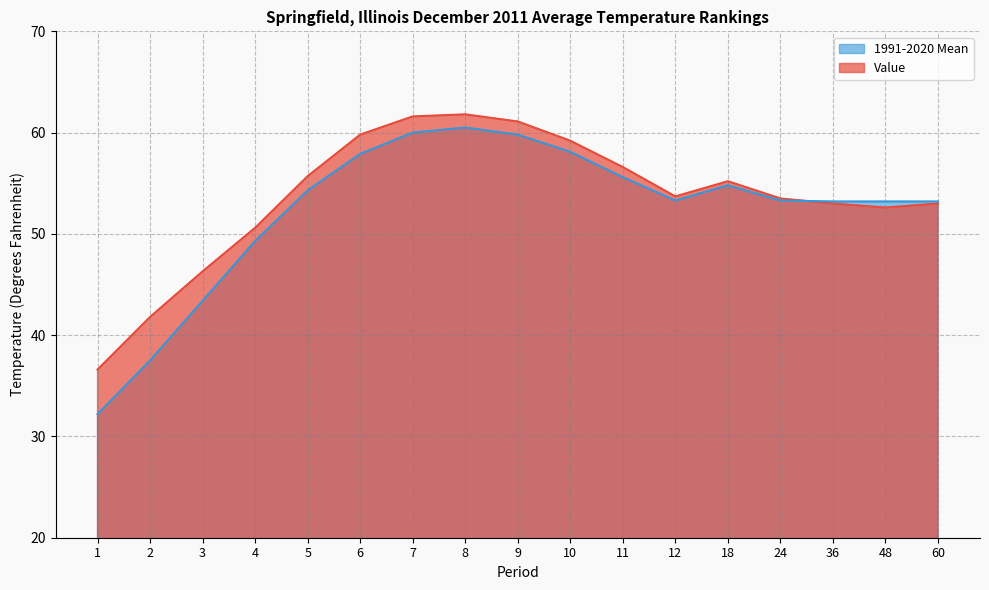

Where is Value nearest to the value 49?

4